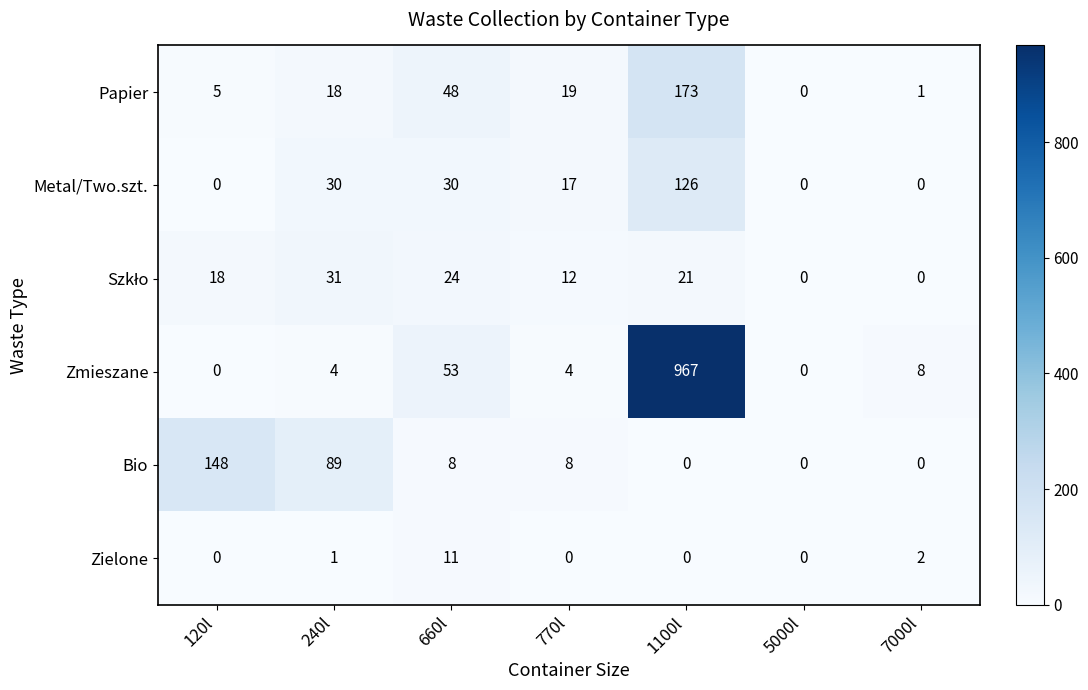

What is the difference between the Papier values at 5000l and 1100l?

173